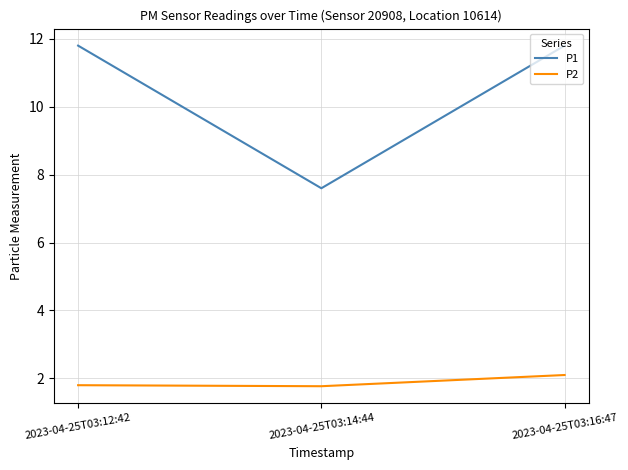

Is it true that P1 equals 4.9 at 2023-04-25T03:14:44?

False